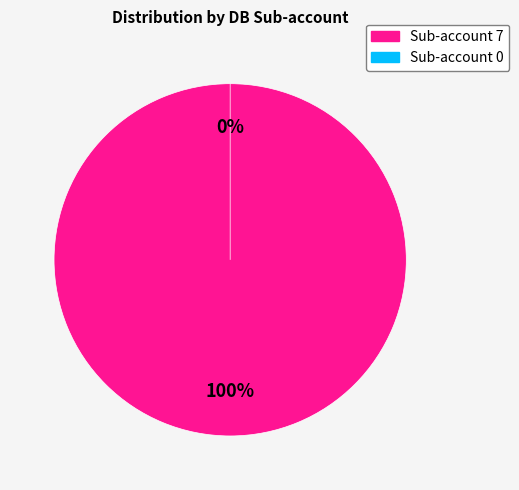

To the nearest percent, what is the average slice percentage?

50%